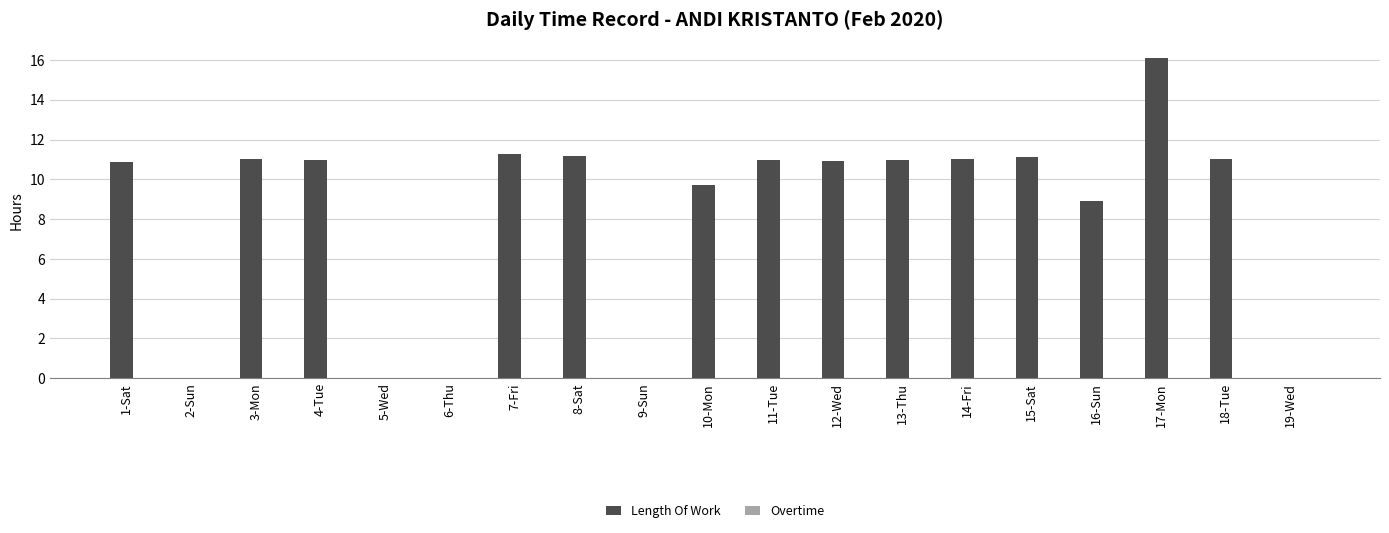

What is the sum of the values at 16-Sun and 4-Tue?

19.9